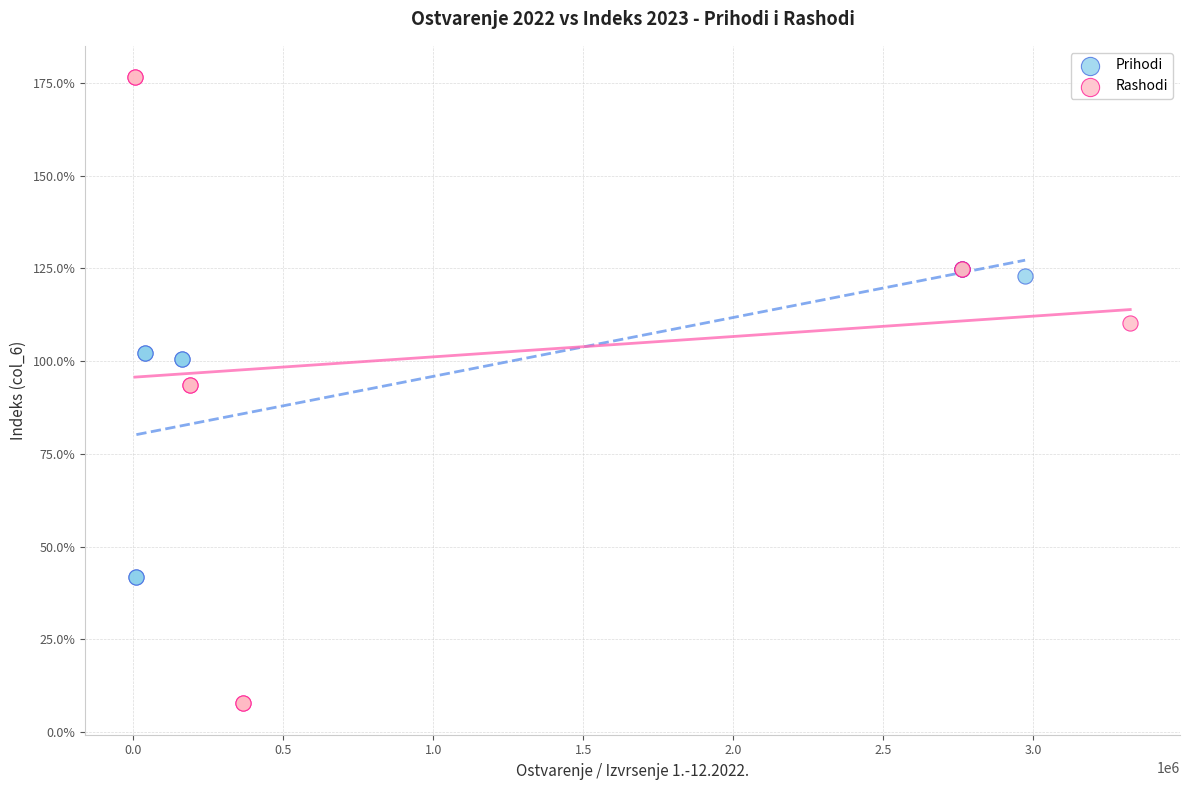

Which series has the widest spread of Y values?

Rashodi